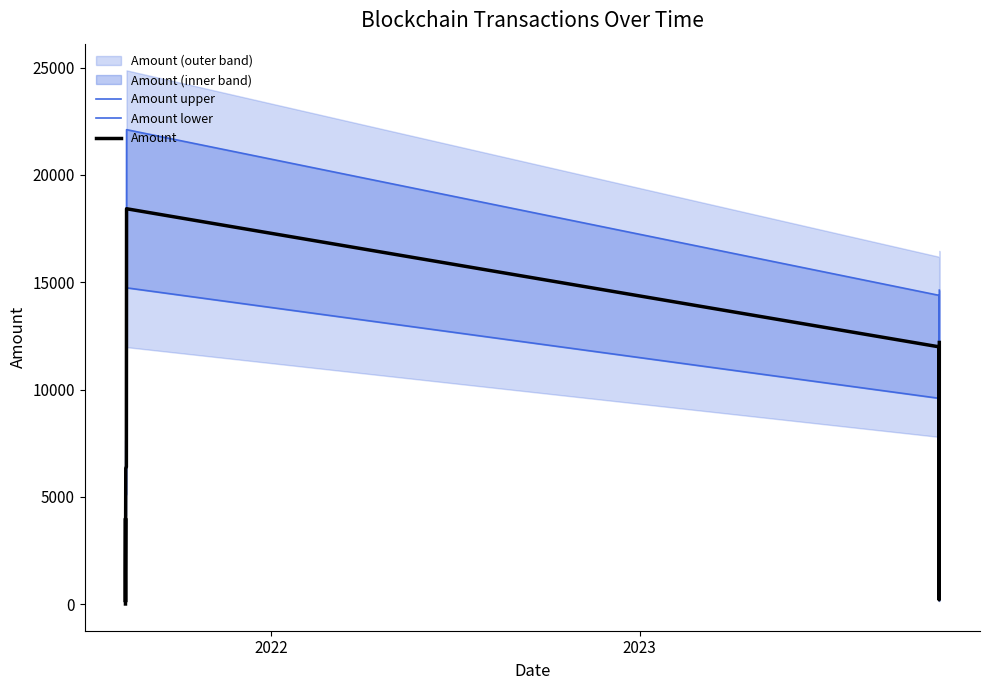

What is the maximum value for Amount?

18424.0